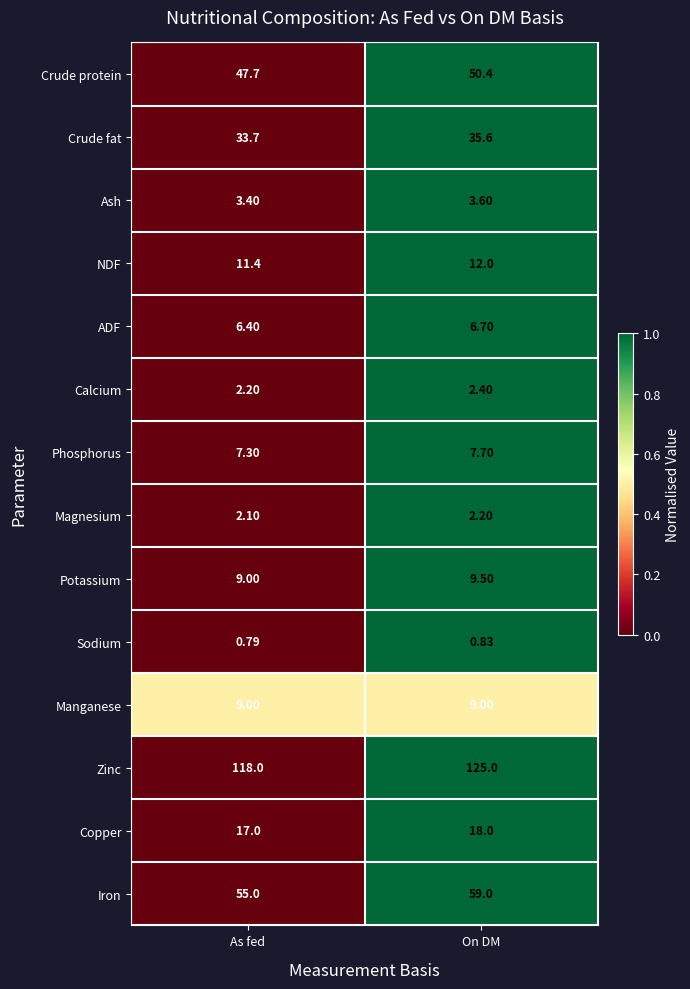

How many data points does each series have?

2